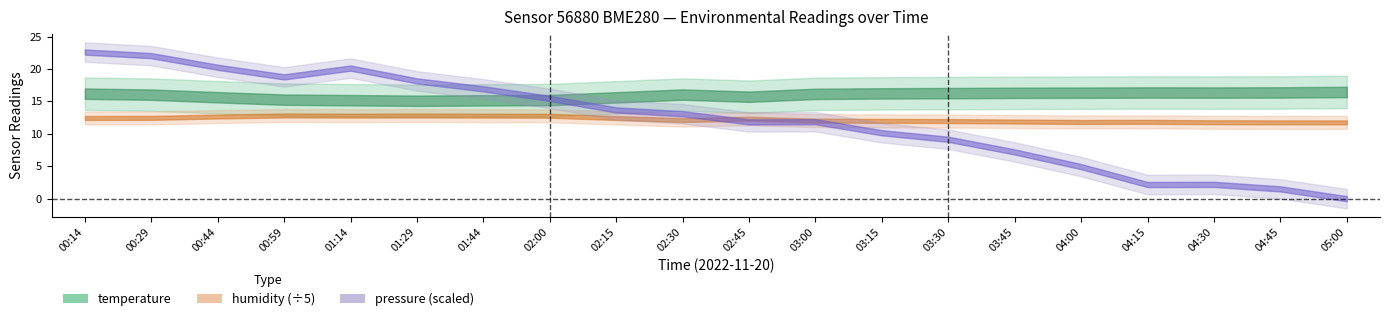

At which label does pressure_scaled reach its minimum?

05:00